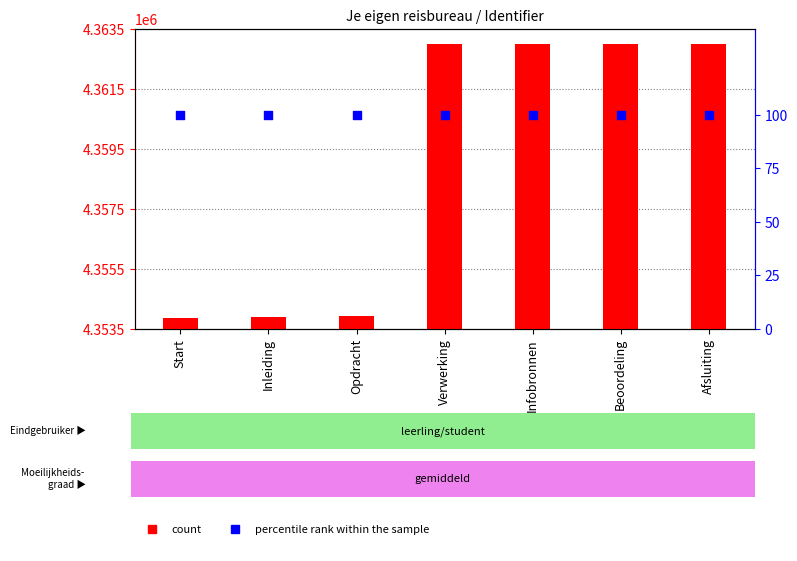

Which series contains the highest Y value?

count